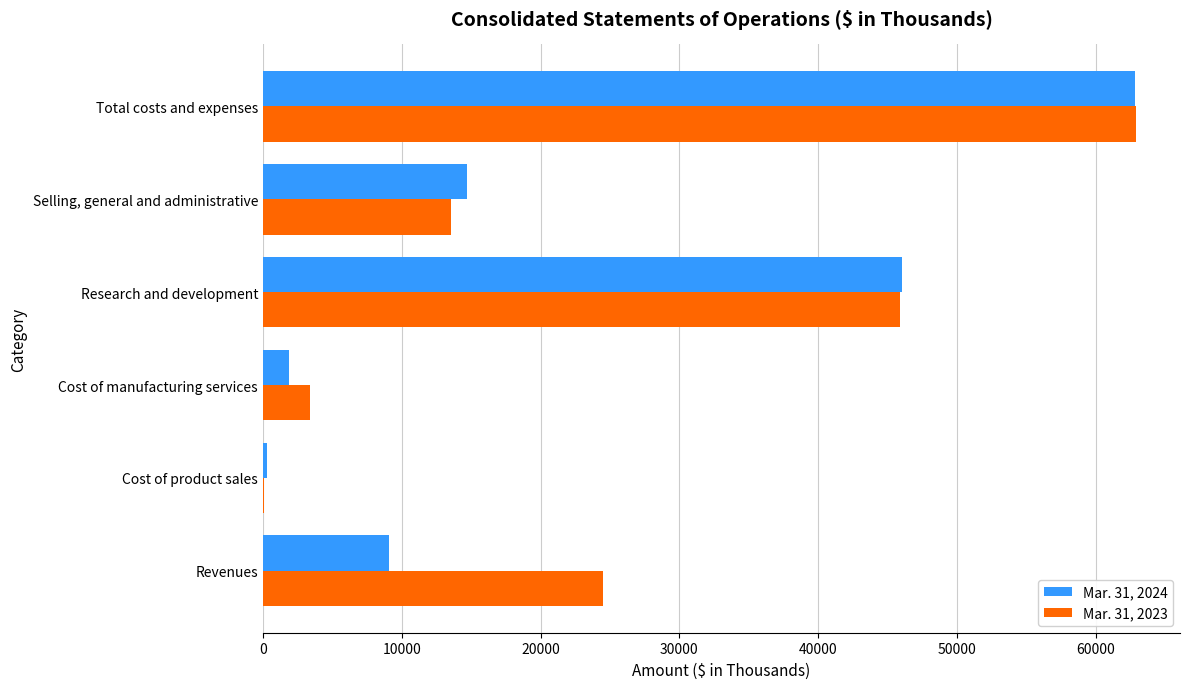

Is it true that Mar. 31, 2024 equals 14709 at Selling, general and administrative?

True